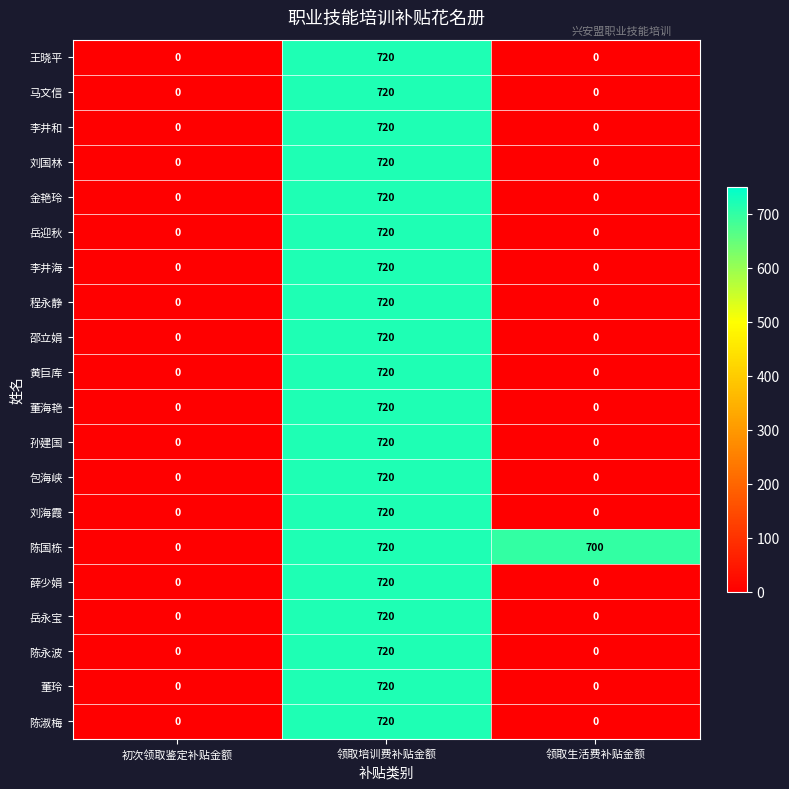

The 刘国林 series shows 325 at 领取生活费补贴金额. True or false?

False